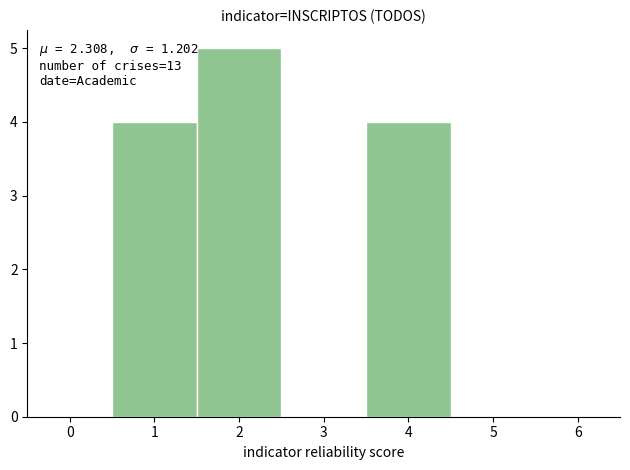

Which range on the x-axis has the tallest bar?

1.5 to 2.5